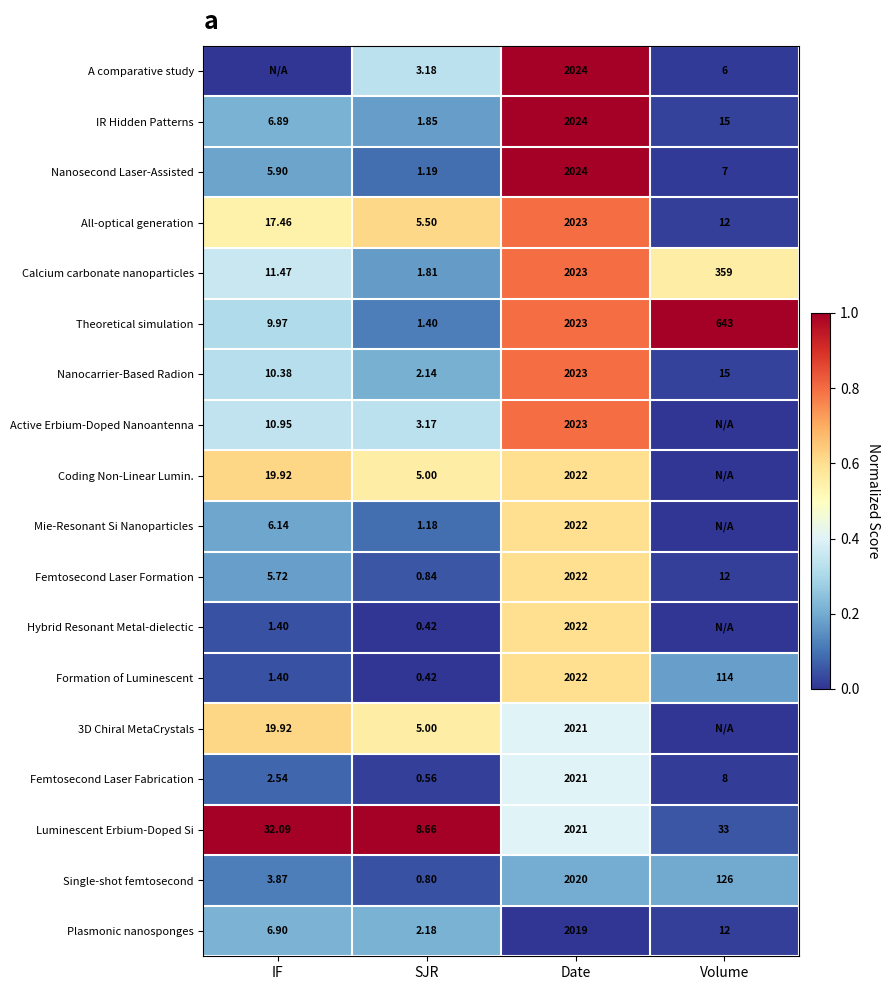

At which category is the sum across all series the highest?

Date